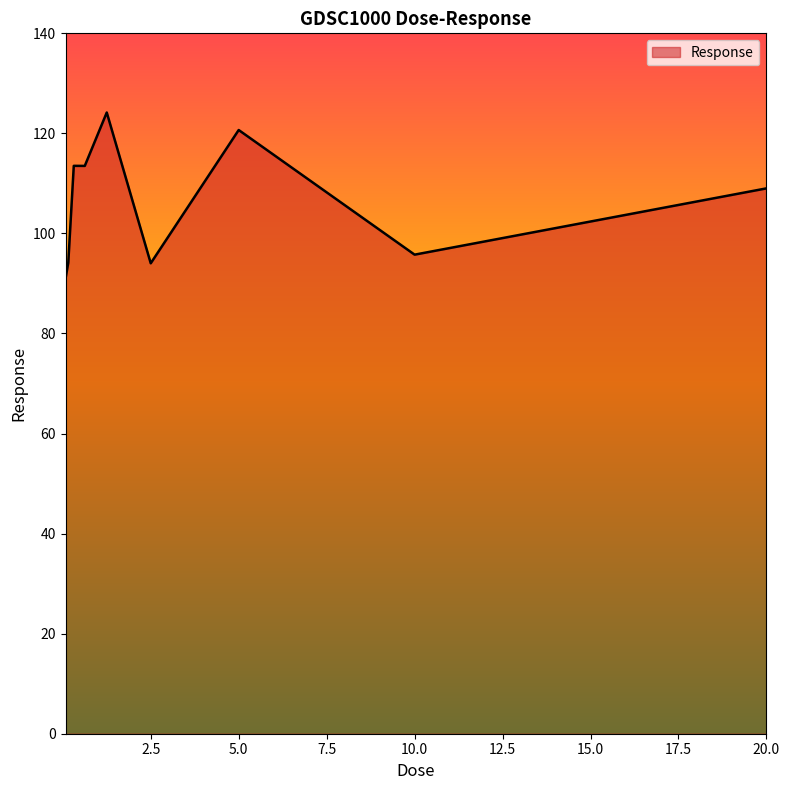

What is the maximum value shown in the chart?

124.2